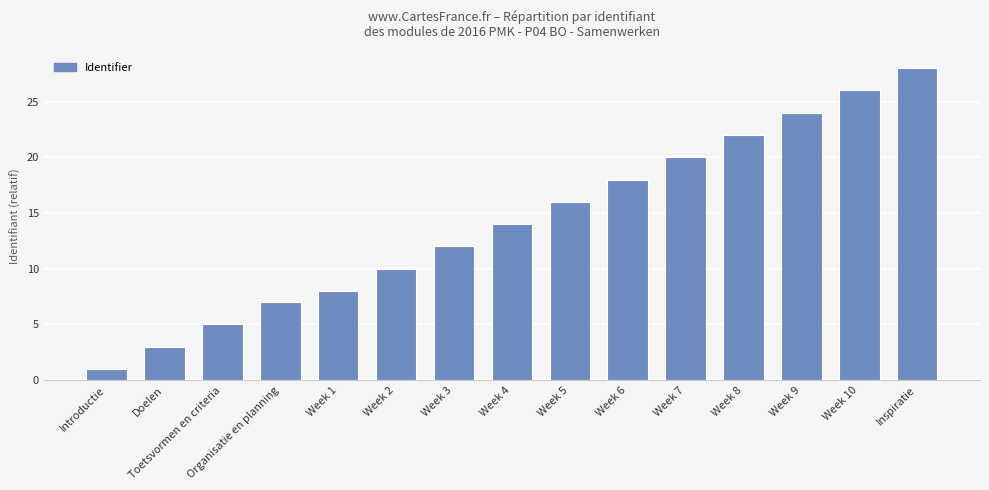

How many data points does each series have?

15